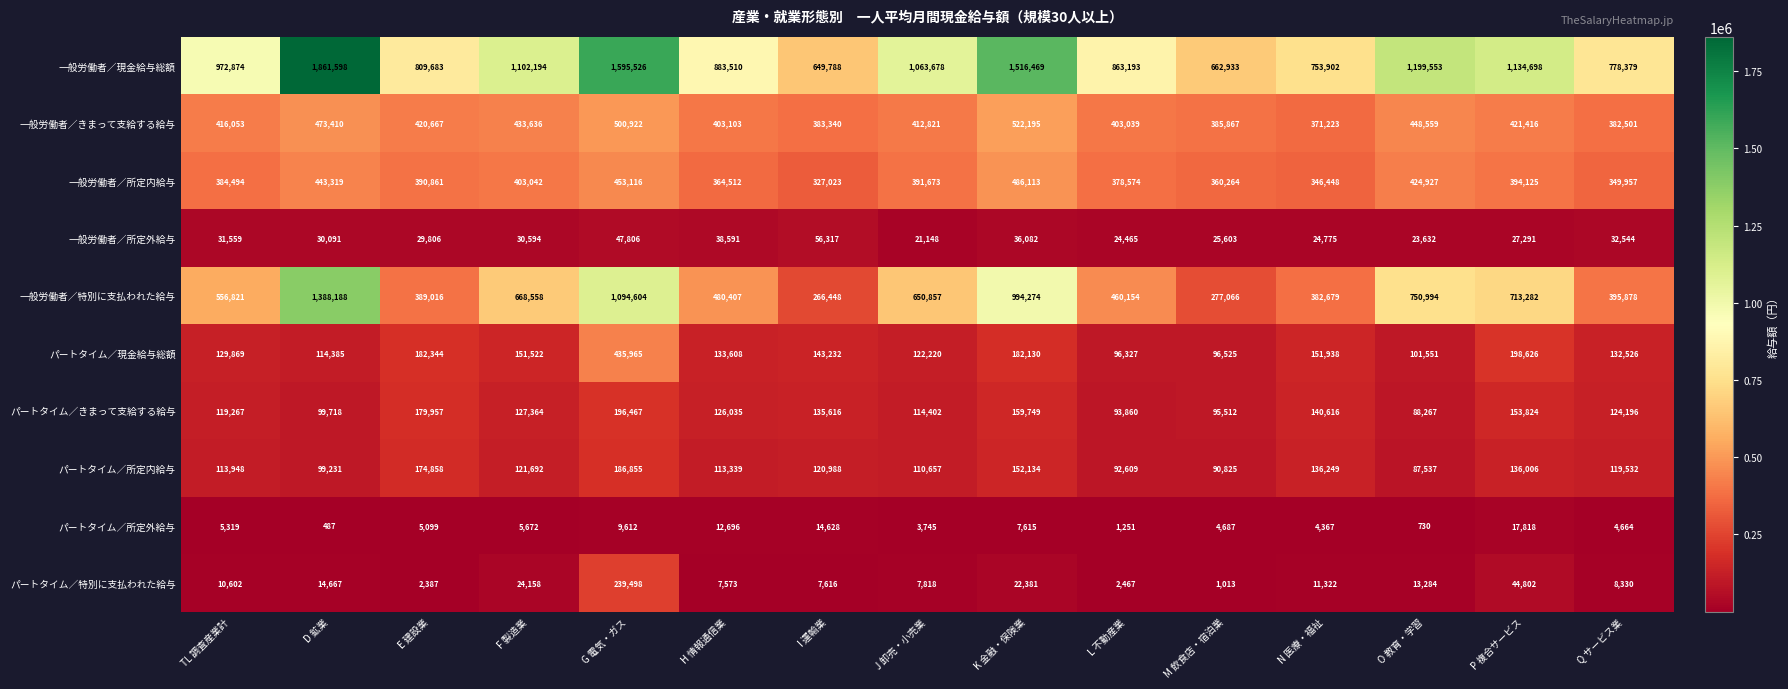

What is the difference between the highest and lowest values at L 不動産業?

861942